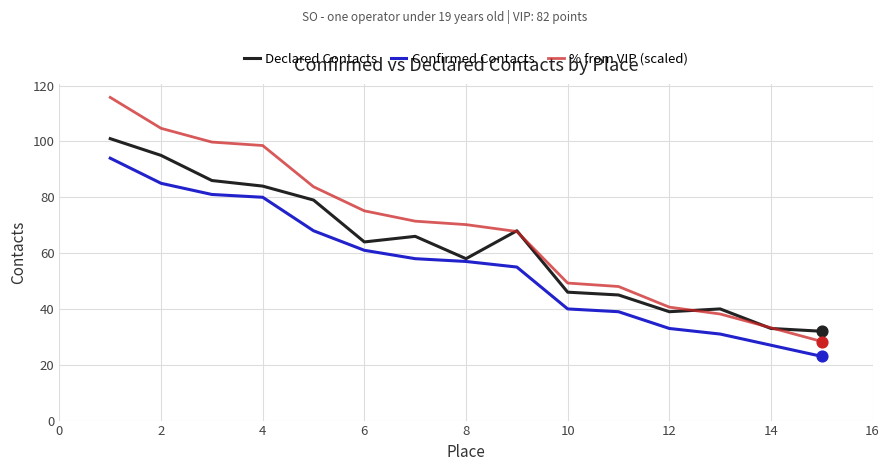

Which series has the largest total across all categories?

% from VIP (scaled)